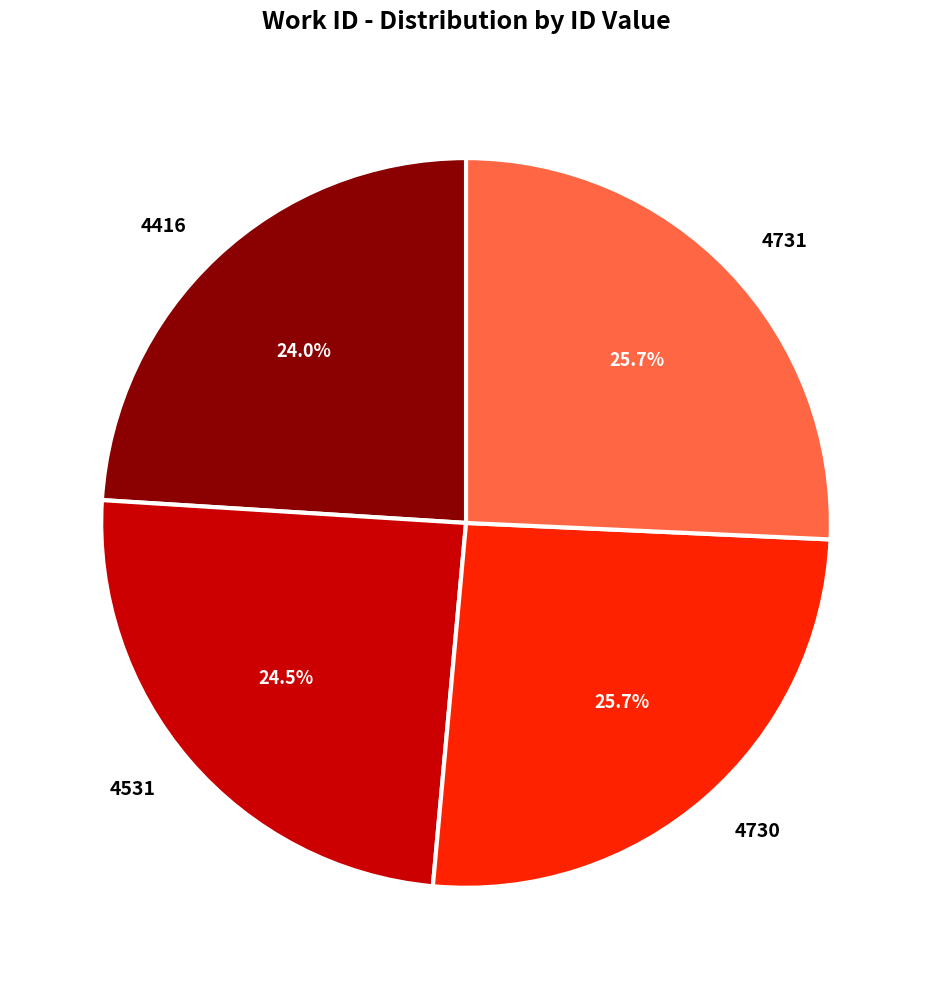

How many slices are in this pie chart?

4